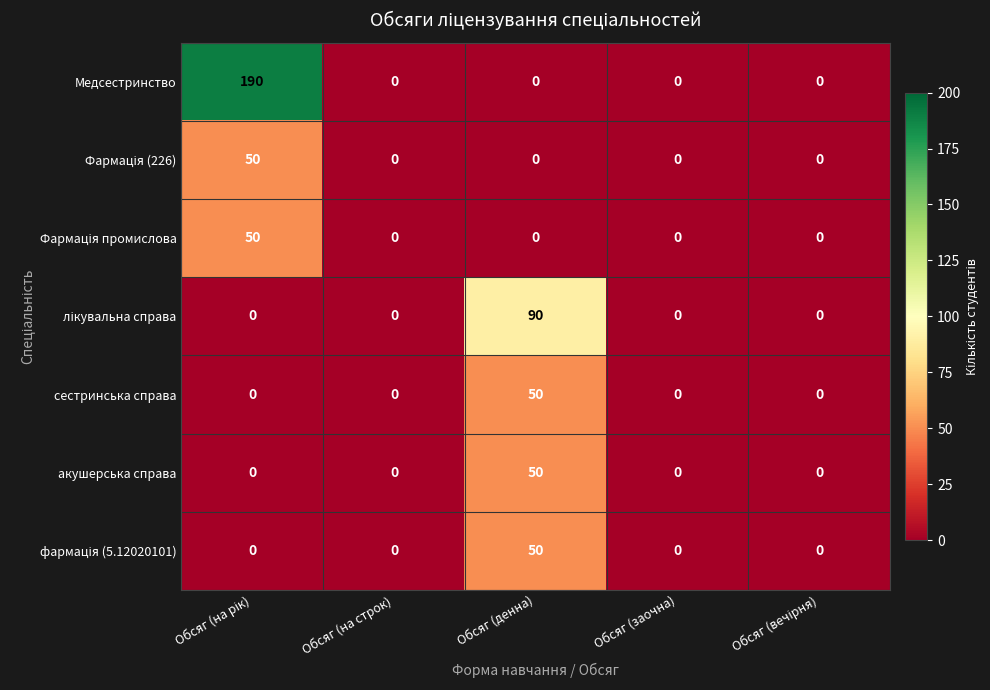

The Медсестринство series shows 0 at Обсяг (заочна). True or false?

True